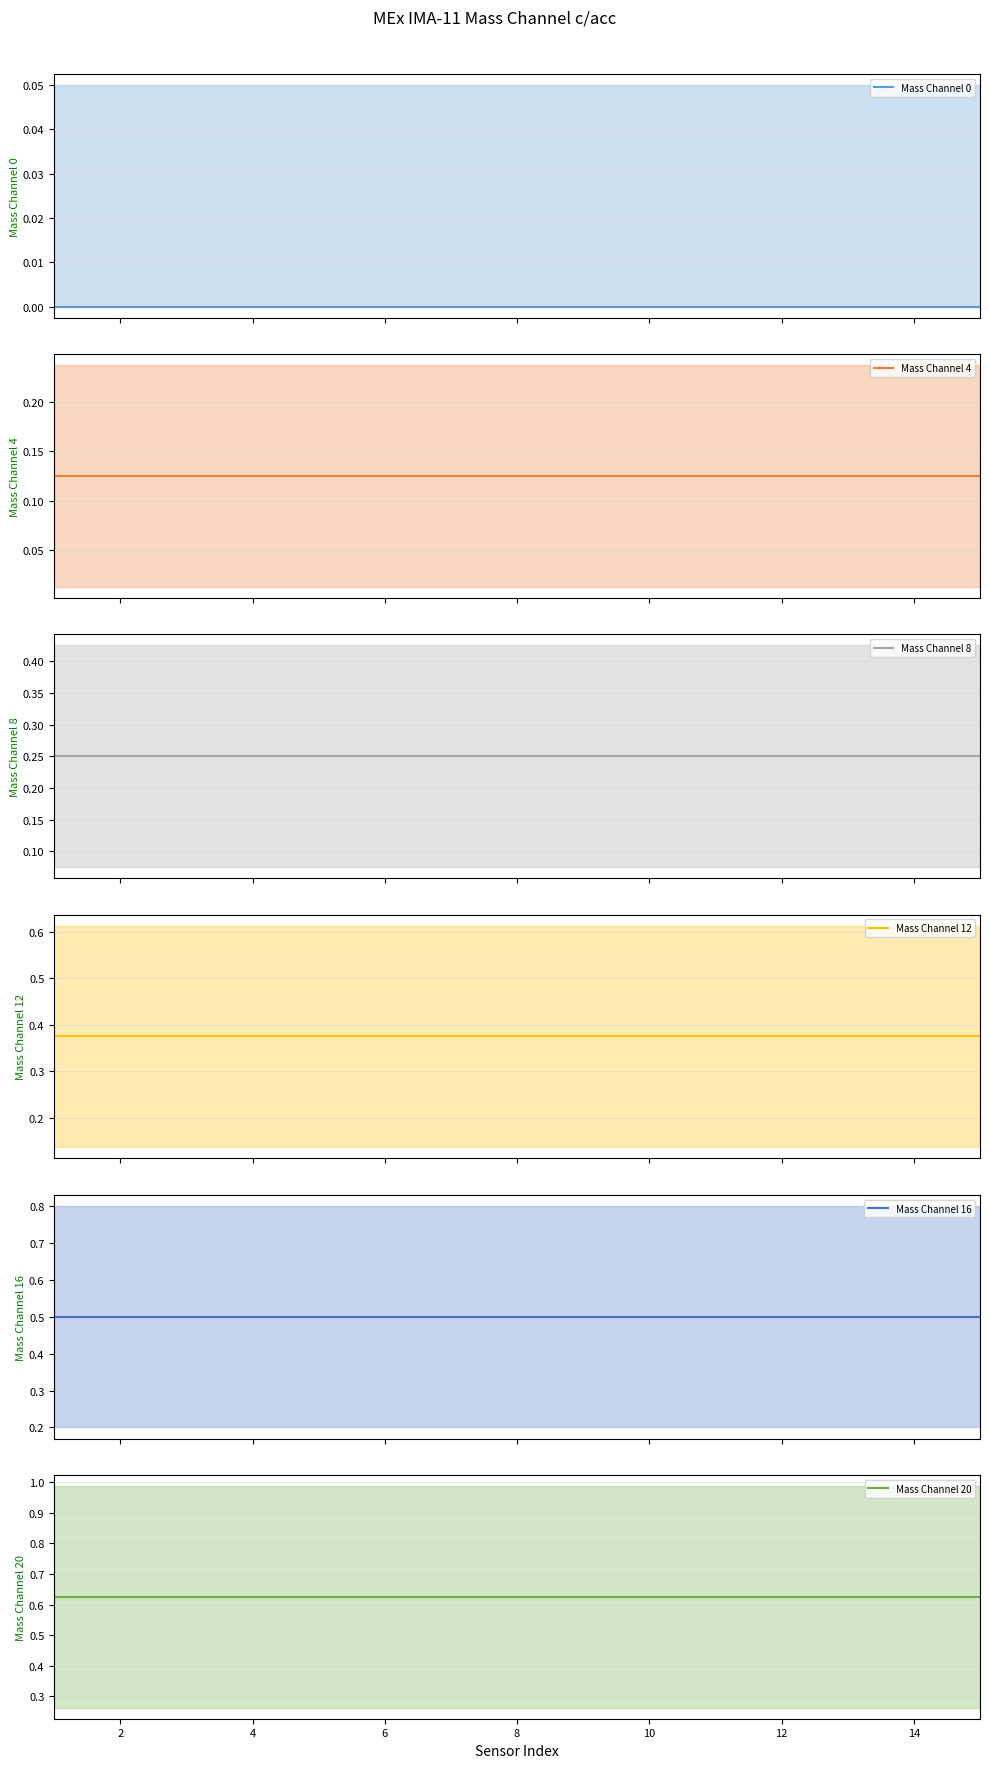

The value of Mass Channel 12 at 10 is 0.1. True or false?

False